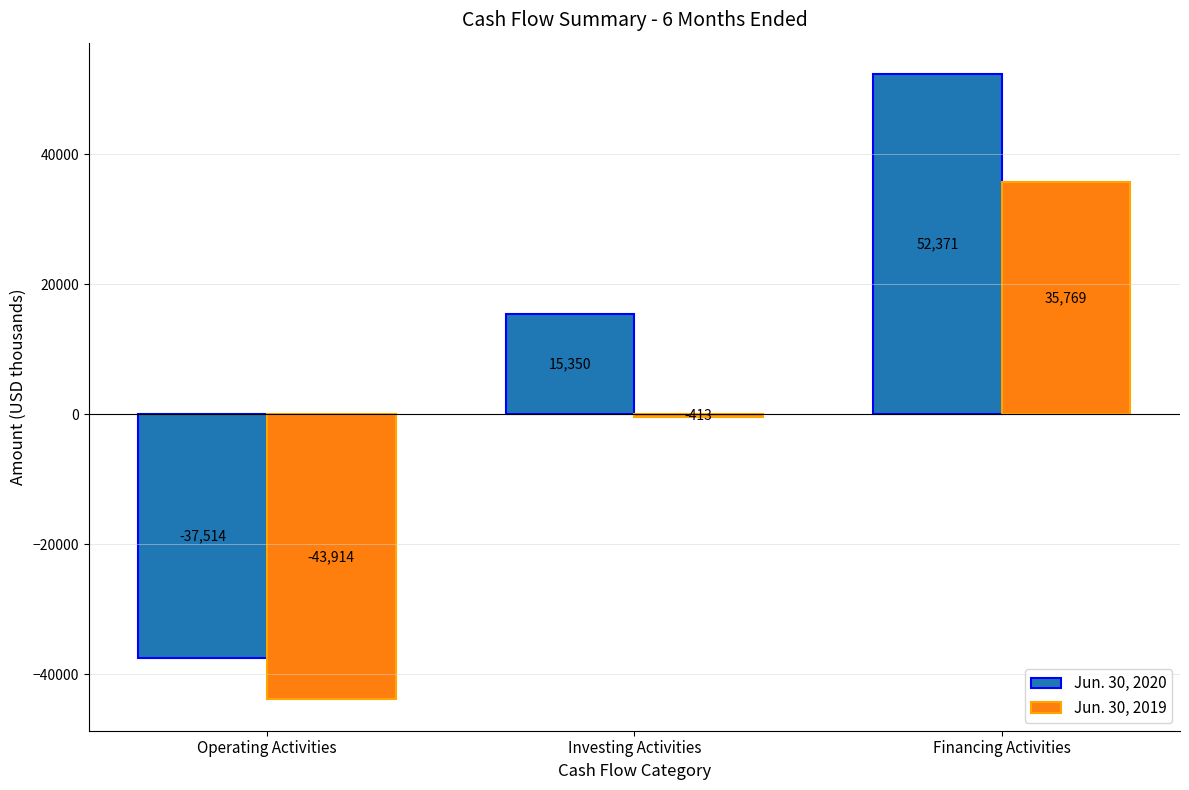

How many groups of bars are there?

3